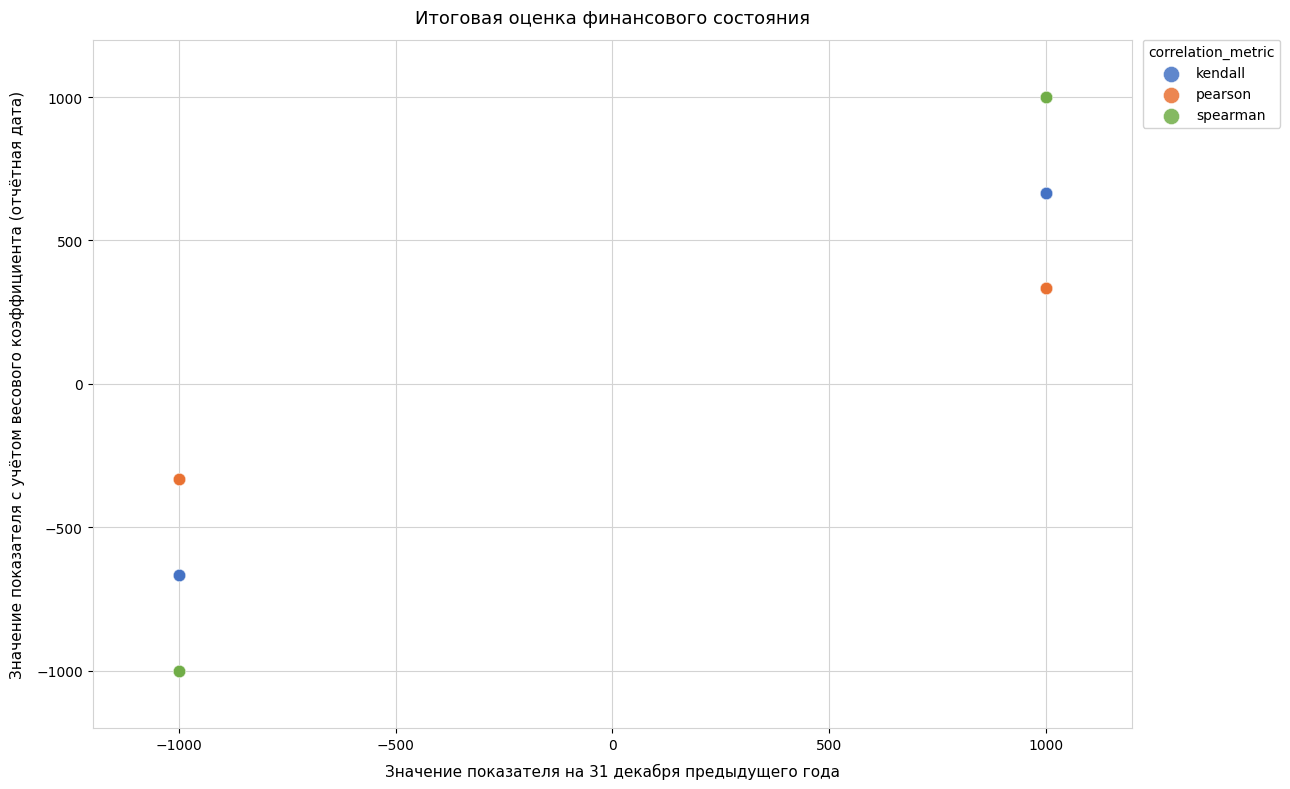

Which series contains the lowest Y value?

spearman